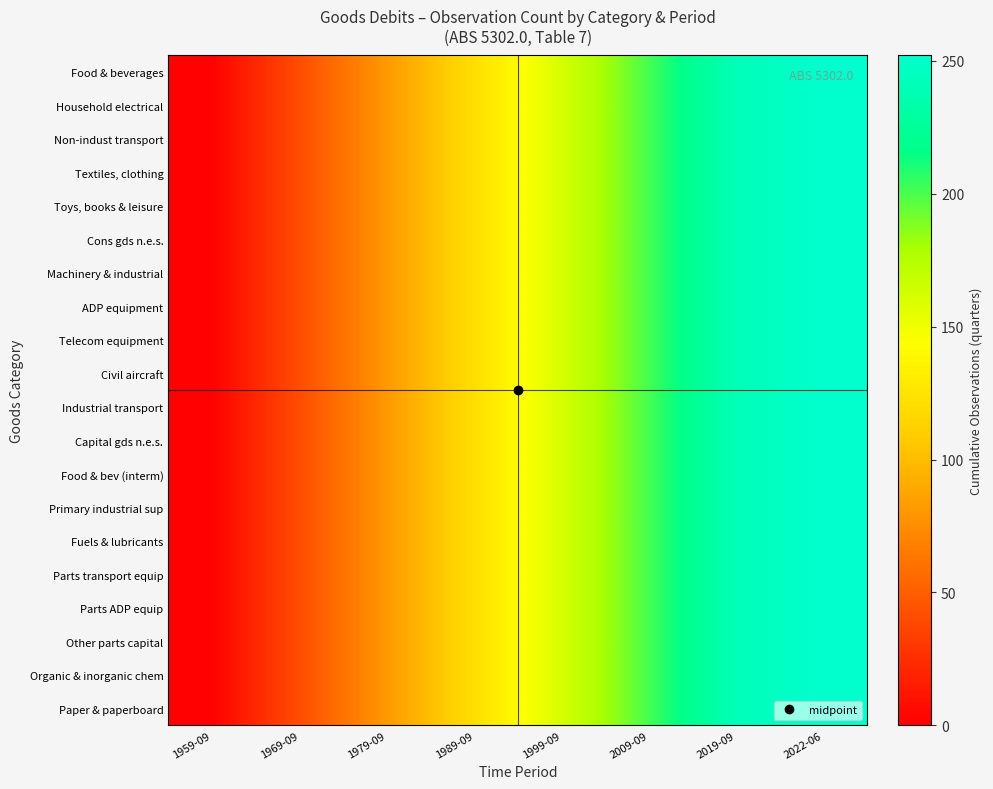

What is the total value across all series at 1959-09?

20